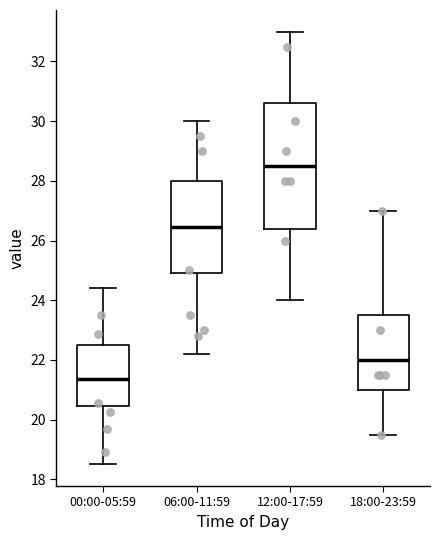

Which box has the highest median line?

12:00-17:59